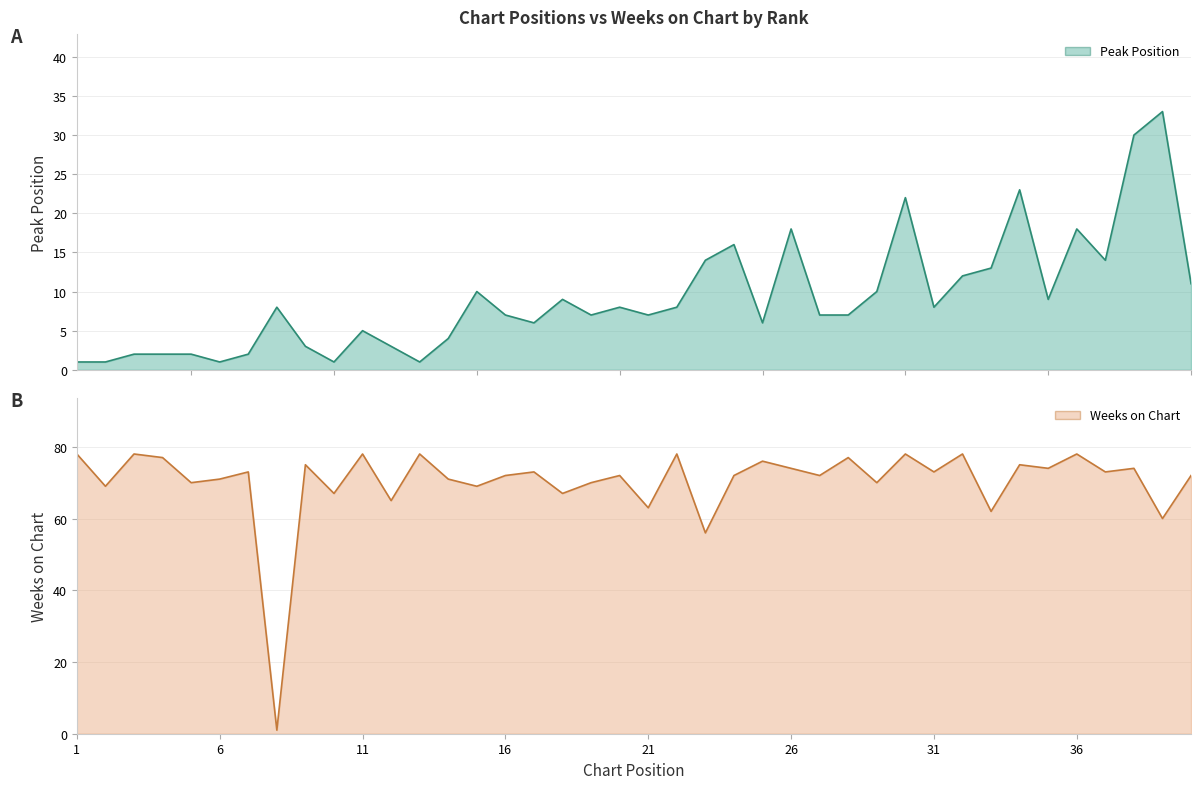

What are all the series names shown in the legend?

Peak Position, Weeks on Chart